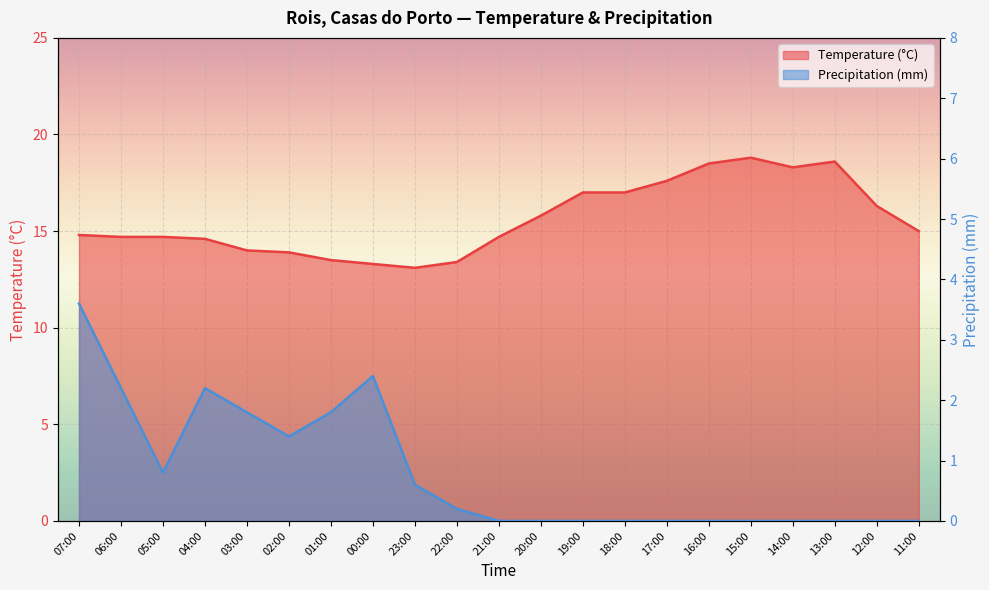

Which label corresponds to the smallest value in the chart?

21:00